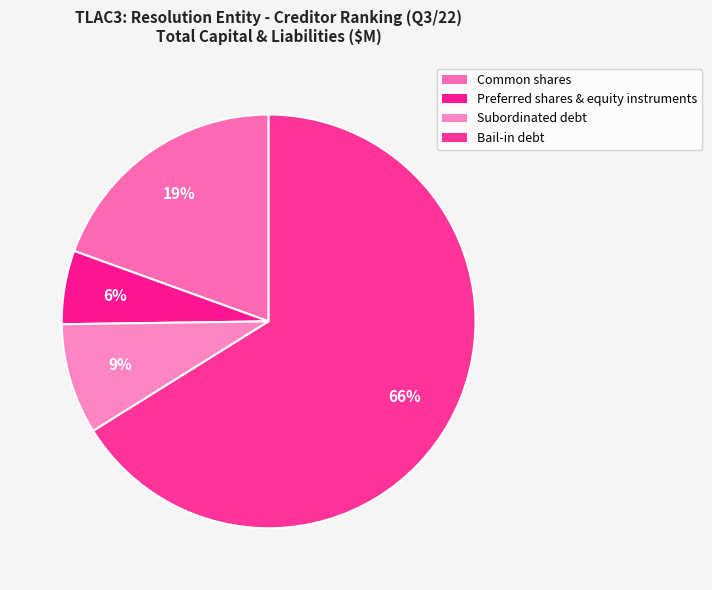

How many segments does this pie chart have?

4